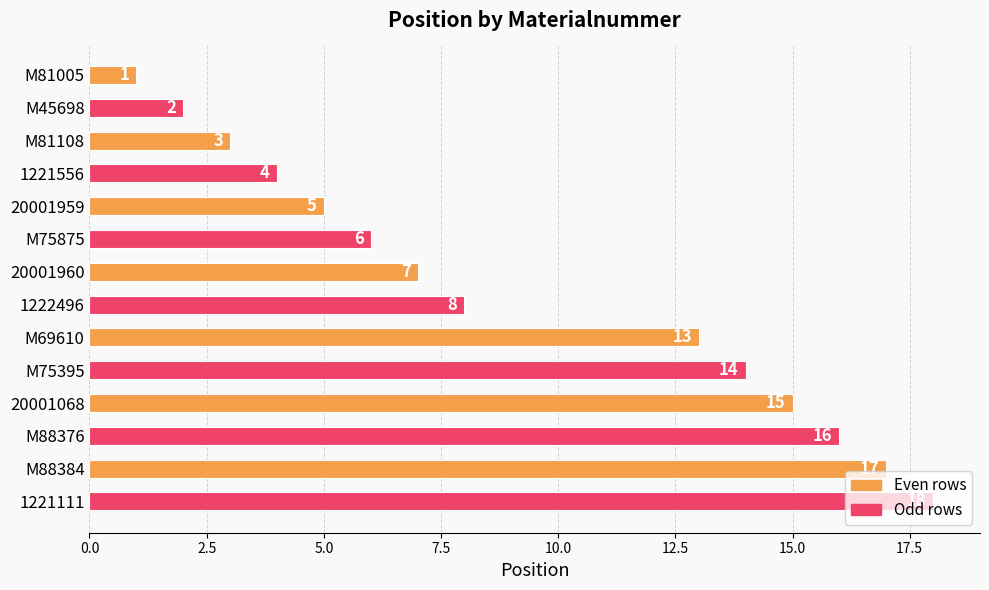

What is the sum of all values?

129